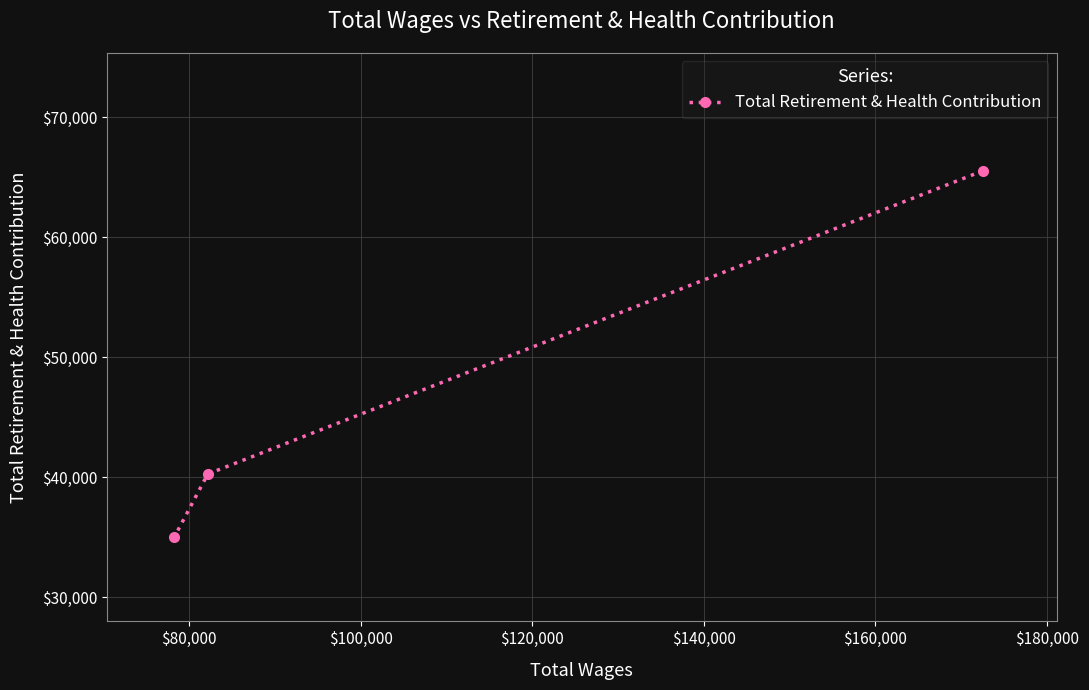

Reading left to right, extract all data points from this chart.

34966	40256	65518